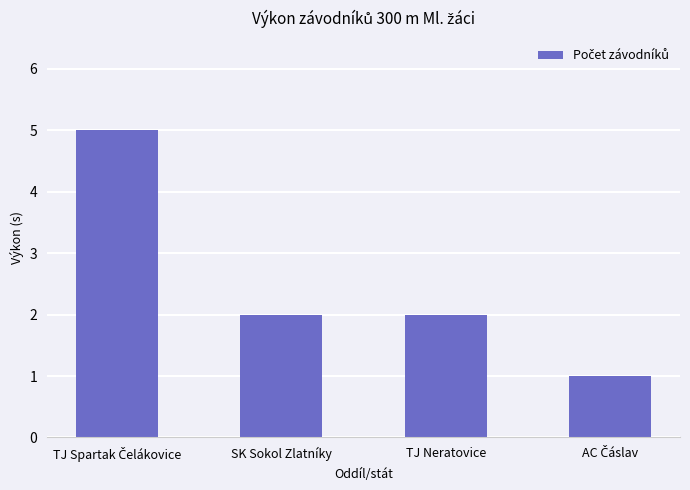

What is the greatest value displayed?

5